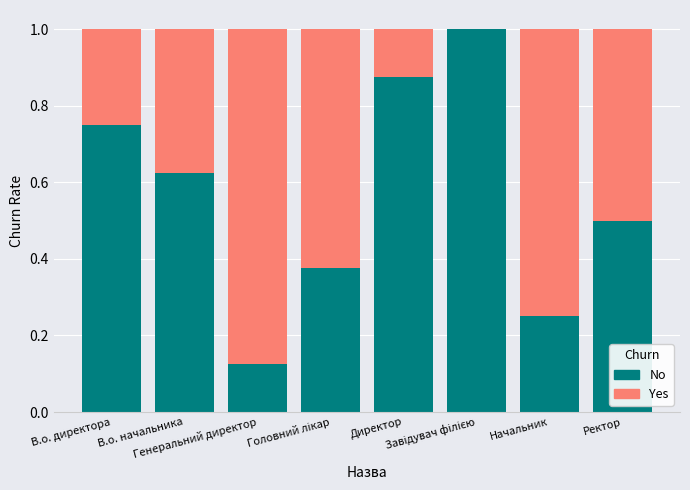

What is the highest value of the No series?

1.0